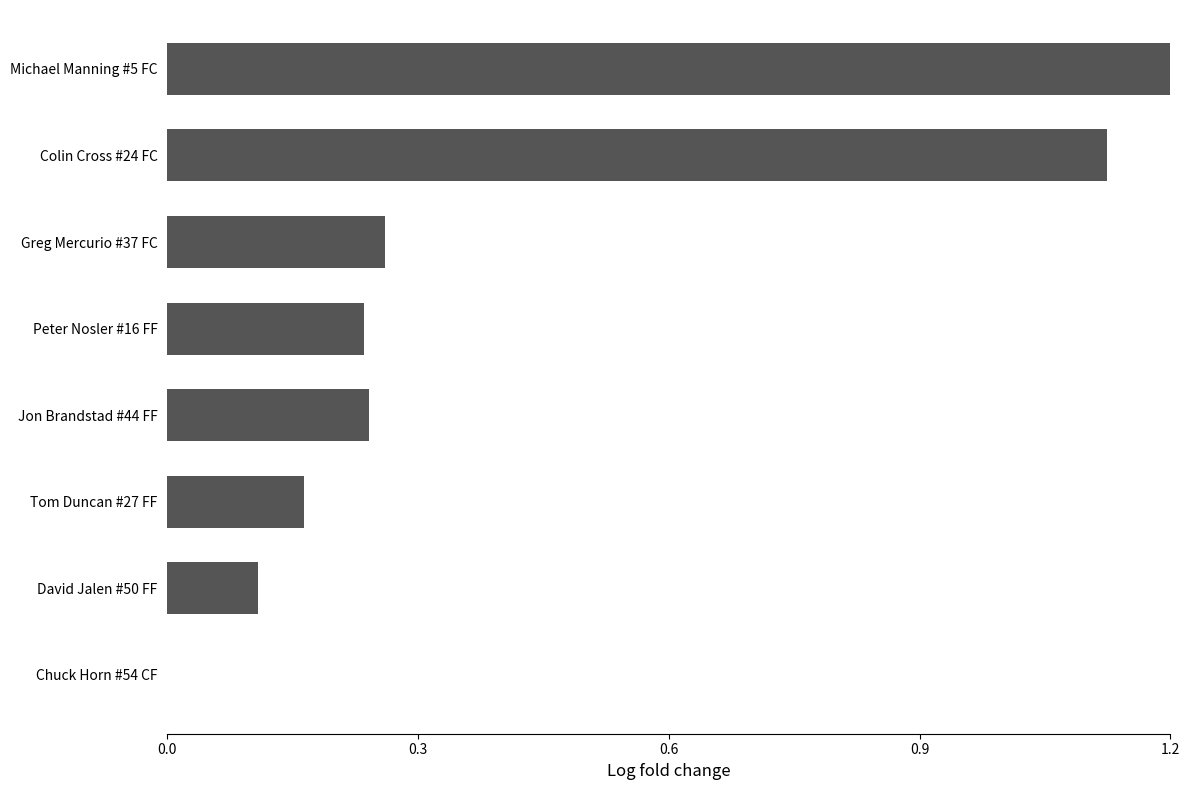

How many data points does each series have?

8